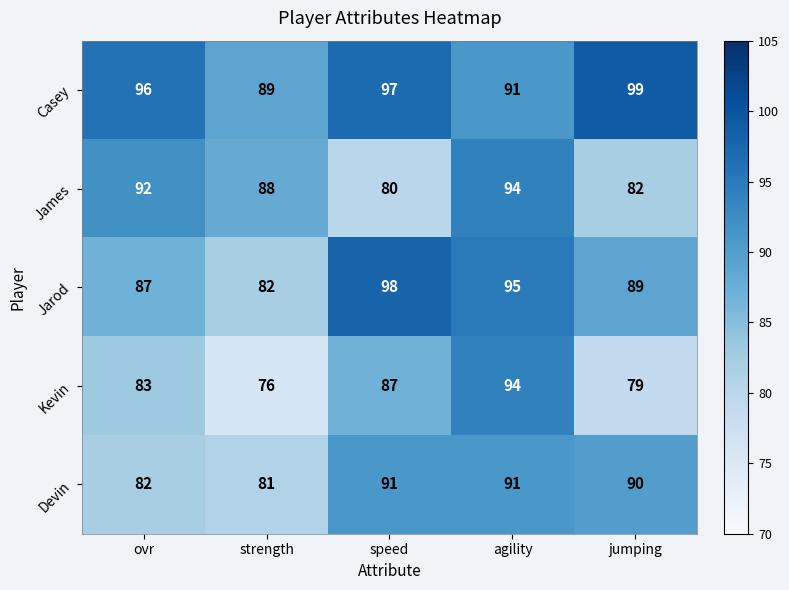

At which category is the sum across all series the highest?

agility